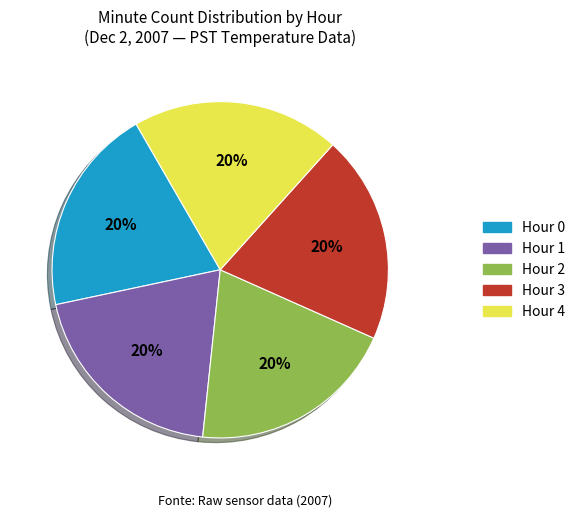

Does any single category account for the majority?

No